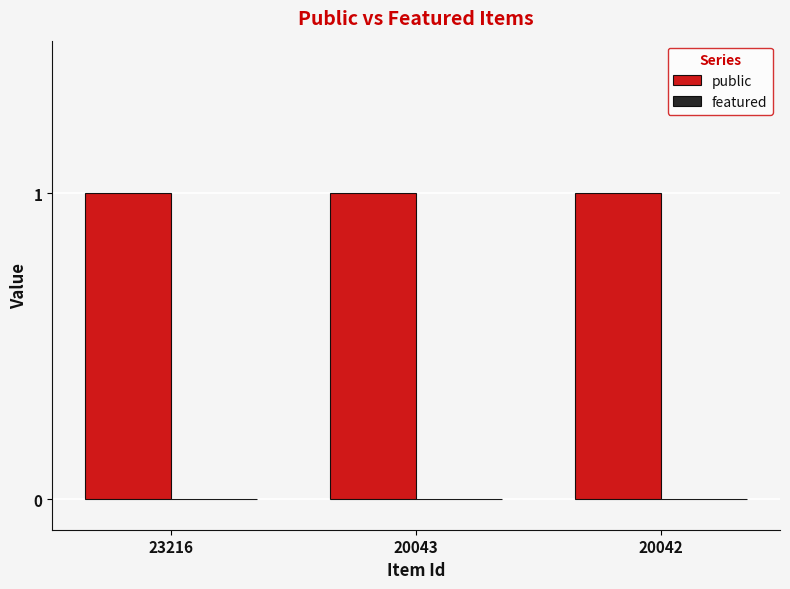

Reading right to left, transcribe all the data shown in this chart.

public: 1	1	1
featured: 0	0	0